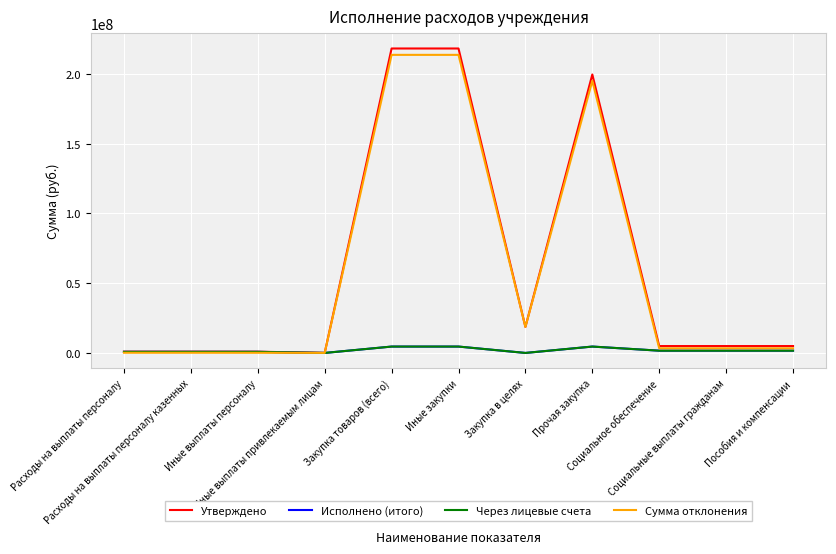

List the labels in order of Исполнено (итого) value, smallest first.

Закупка в целях, Иные выплаты привлекаемым лицам, Иные выплаты персоналу, Расходы на выплаты персоналу, Расходы на выплаты персоналу казенных, Социальное обеспечение, Социальные выплаты гражданам, Пособия и компенсации, Закупка товаров (всего), Иные закупки, Прочая закупка